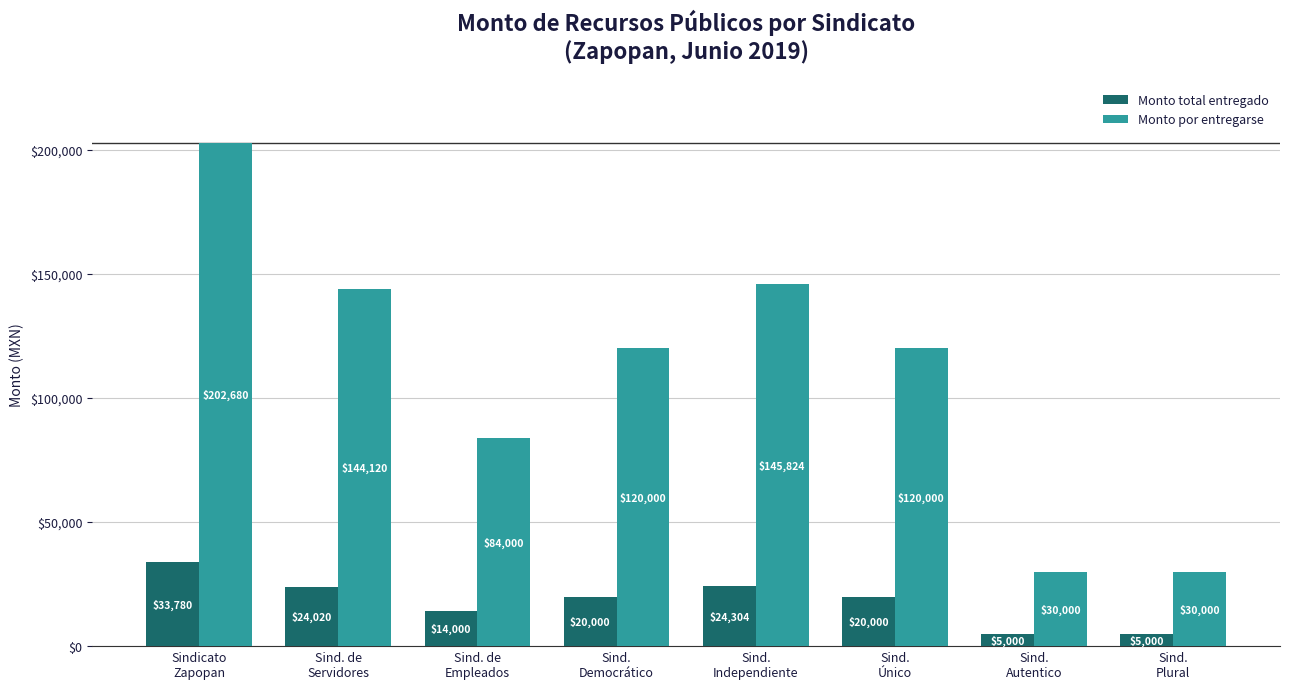

How many bars are there in total?

16